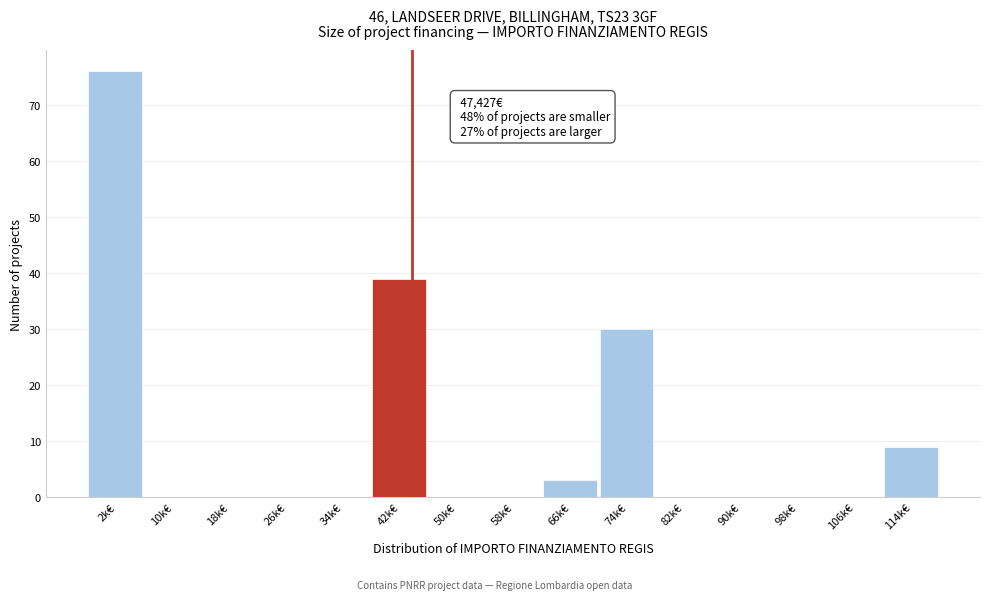

Reading left to right, transcribe all the data shown in this chart.

2k€=76	10k€=0	18k€=0	26k€=0	34k€=0	42k€=39	50k€=0	58k€=0	66k€=3	74k€=30	82k€=0	90k€=0	98k€=0	106k€=0	114k€=9